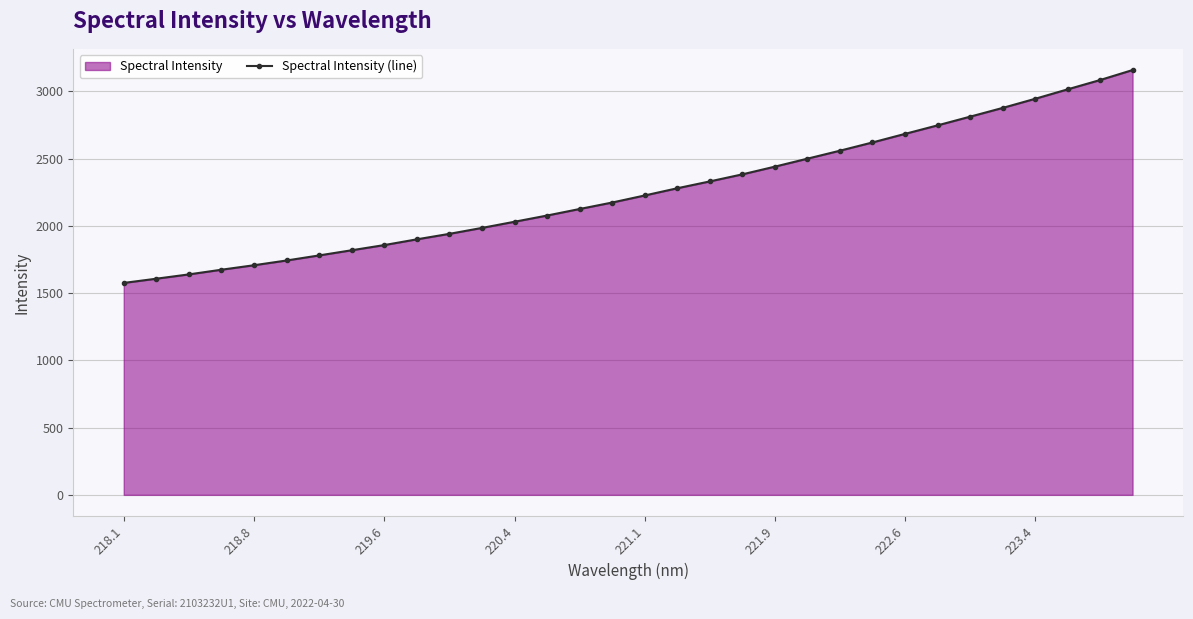

Approximately how many times larger is the value at 218.1 compared to 220.4?

0.8